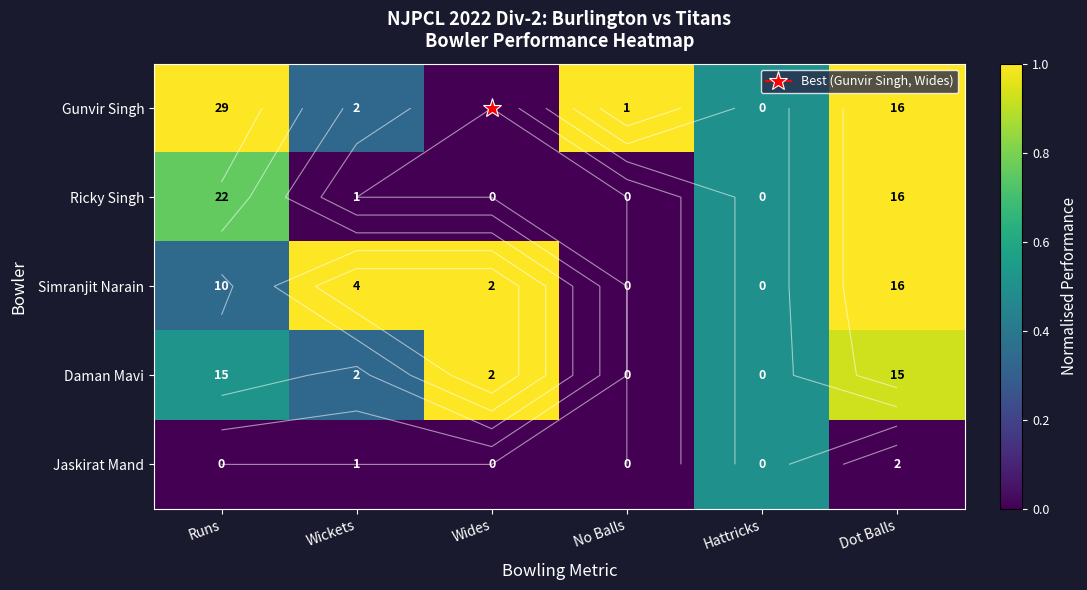

Which series has the widest spread of values?

Gunvir Singh